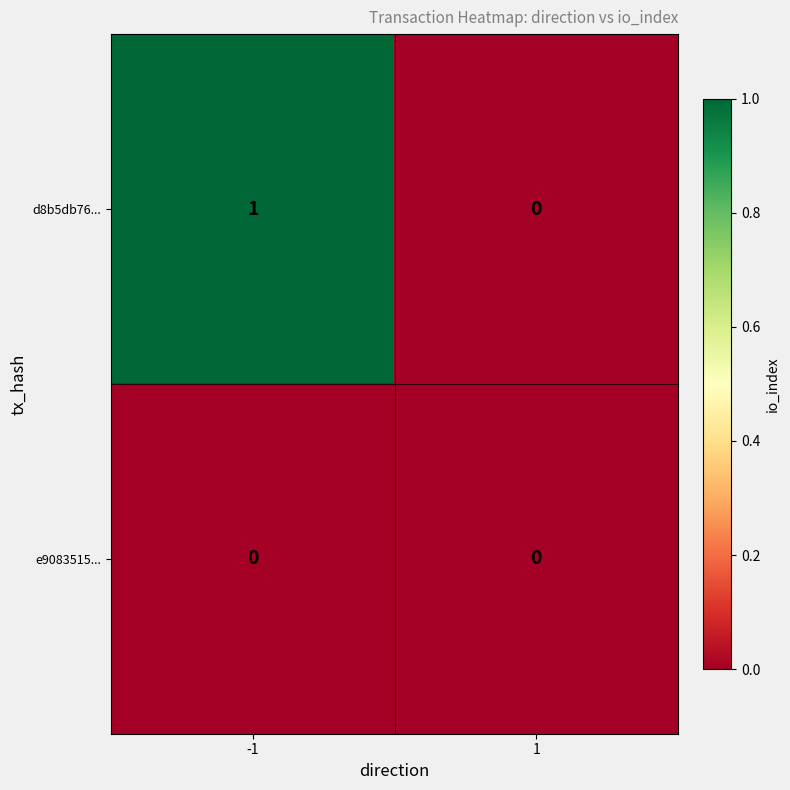

True or false: e9083515... has a value of 0 at -1.

True